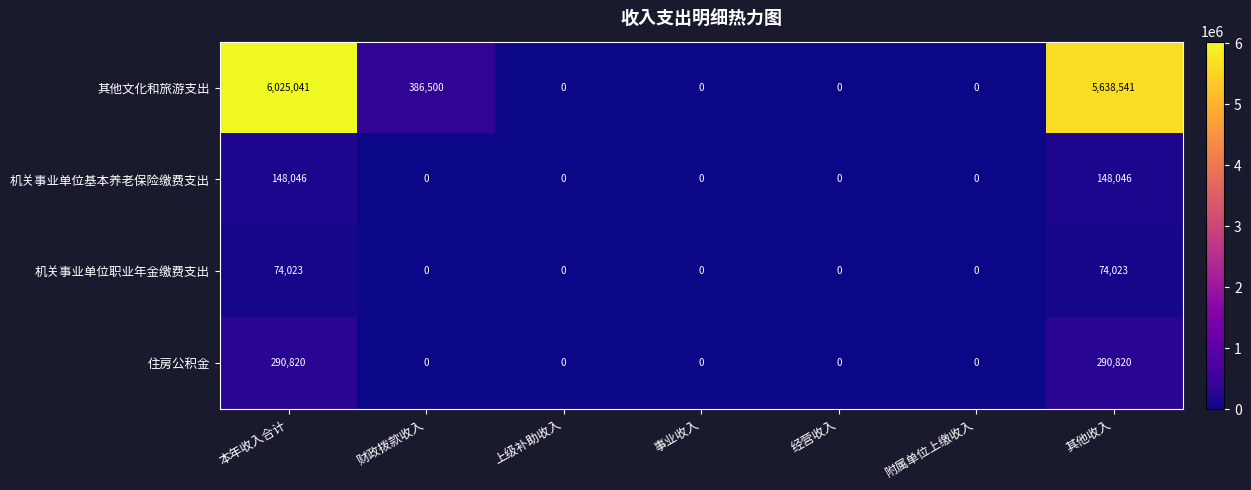

At which label does 其他文化和旅游支出 reach its peak?

本年收入合计